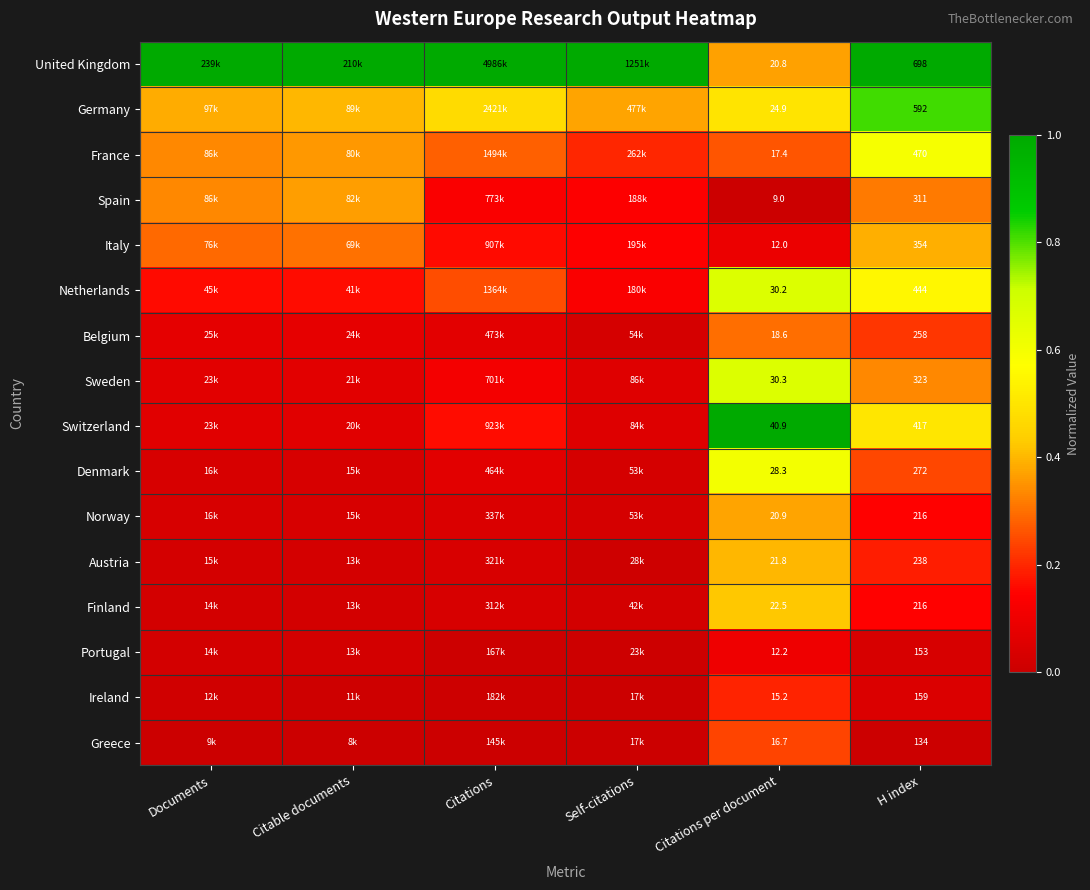

At how many categories does at least one series exceed 0?

6